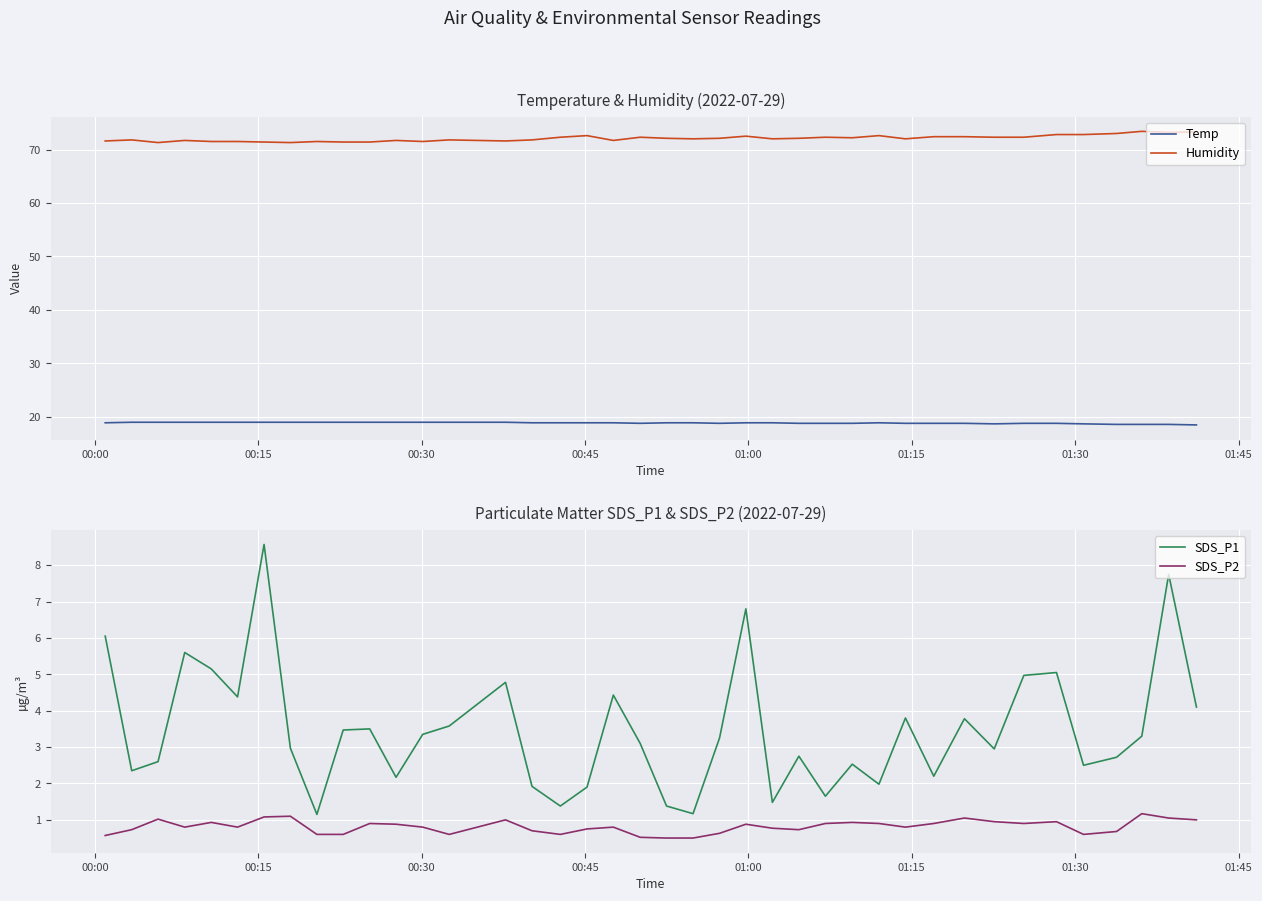

Rank the series by their maximum value, from highest to lowest.

Humidity, Temp, SDS_P1, SDS_P2